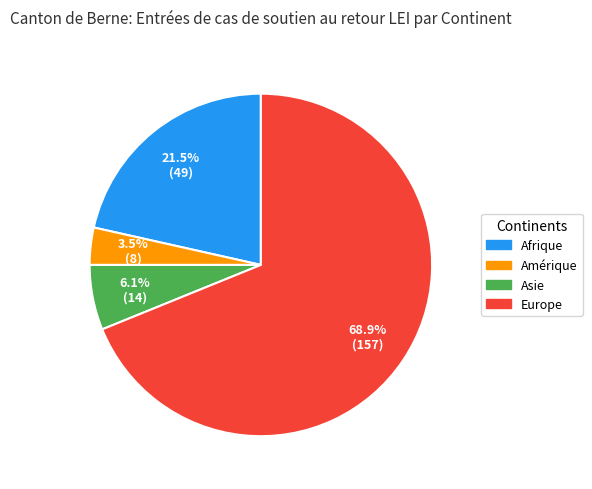

Count the number of slices in the pie.

4